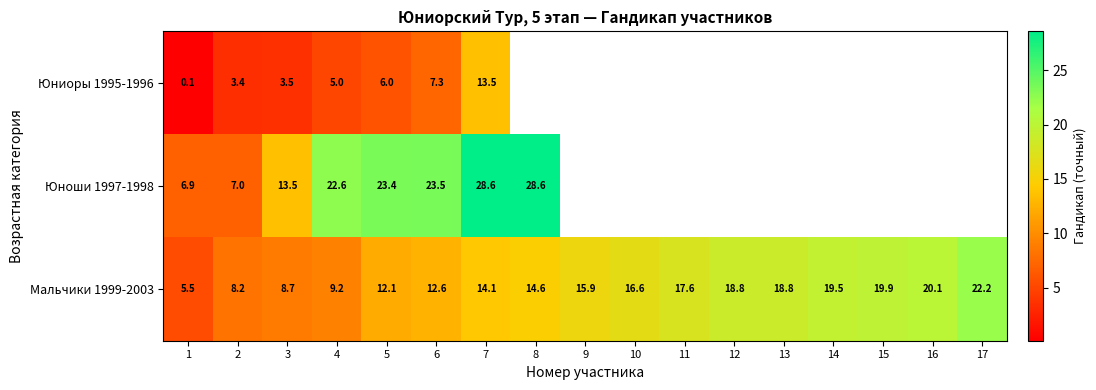

What is the spread (max minus min) of values at 3?

10.0